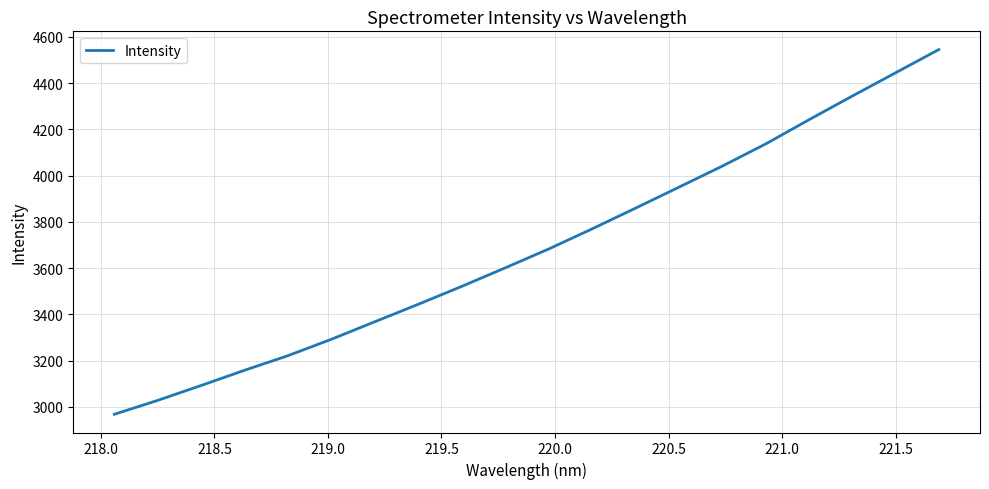

What is the difference between the maximum and minimum values?

1577.1